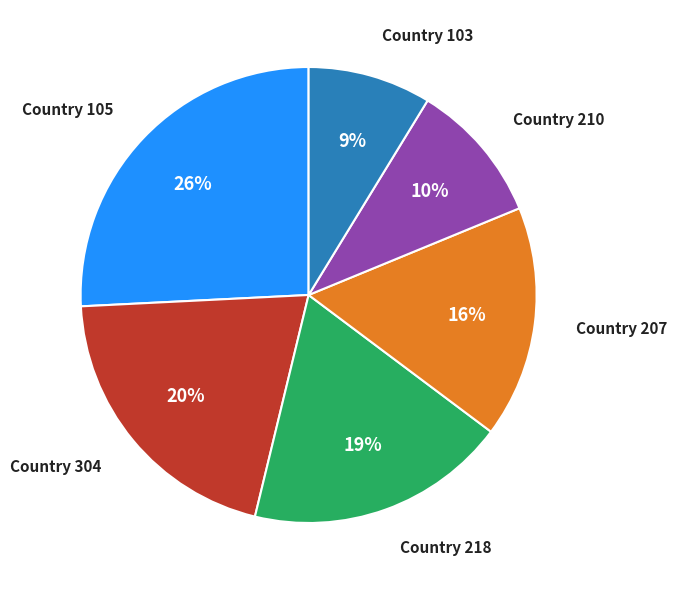

Does any single category account for the majority?

No